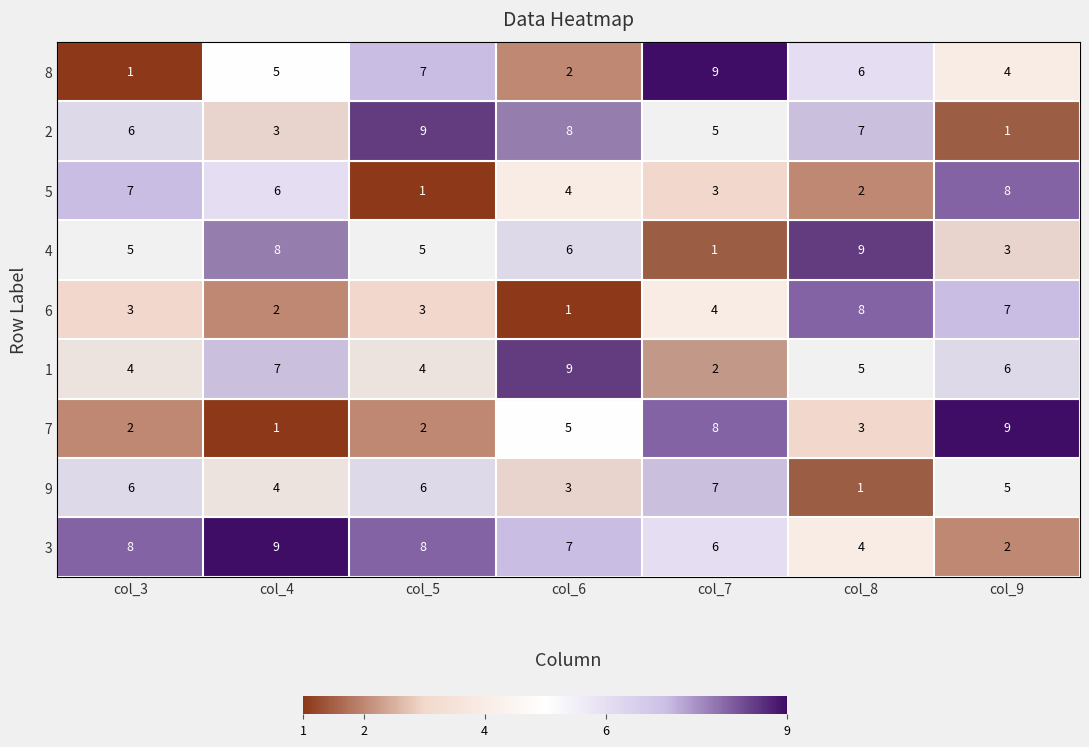

The 8 series shows 2 at col_6. True or false?

True